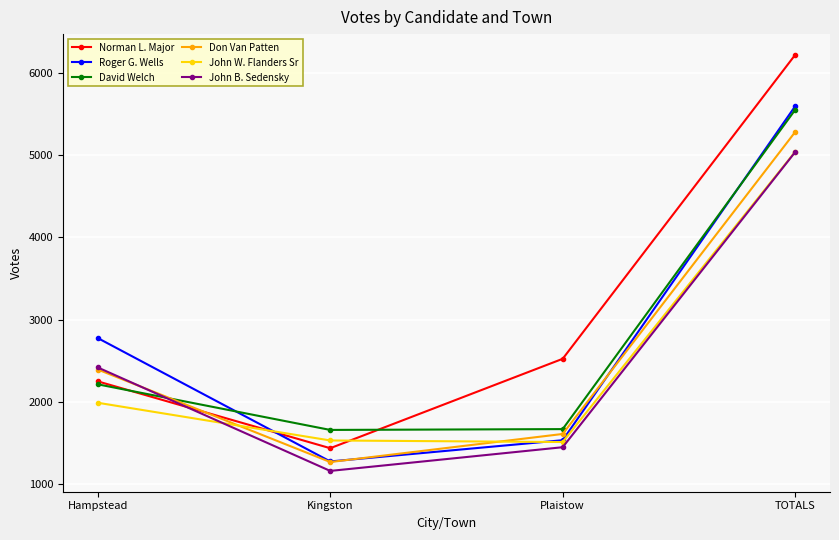

What value does the David Welch series have at Plaistow?

1672